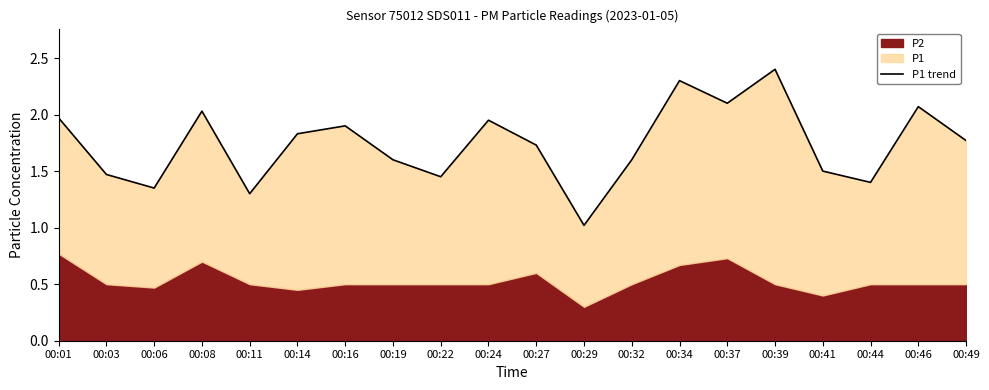

How many lines are shown in the chart?

1